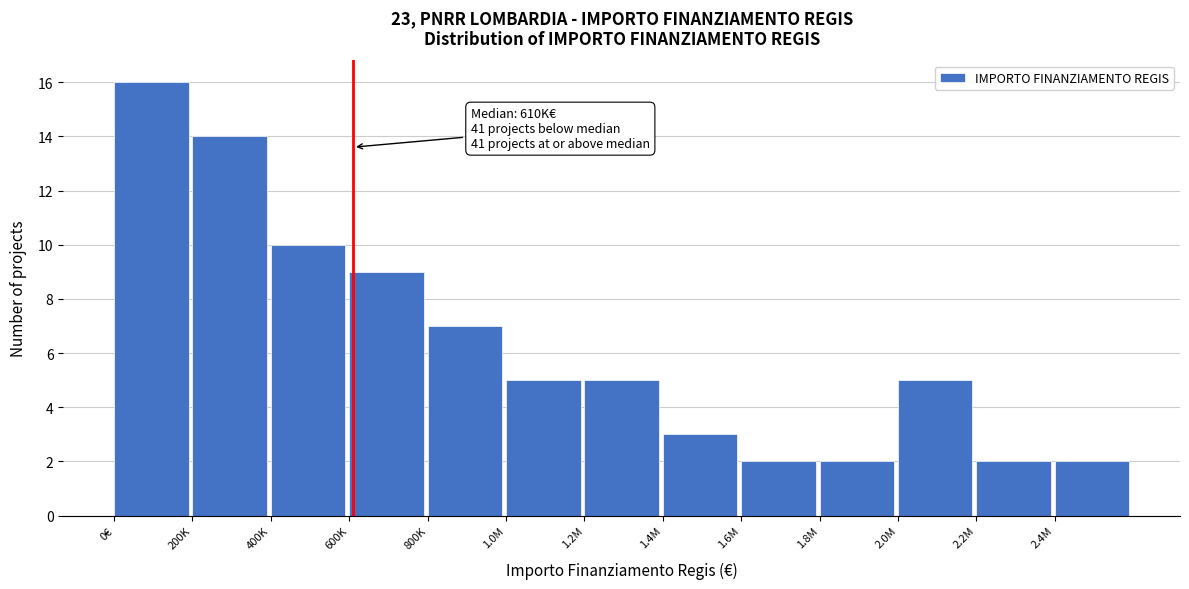

Reading right to left, transcribe all the data shown in this chart.

2	2	5	2	2	3	5	5	7	9	10	14	16